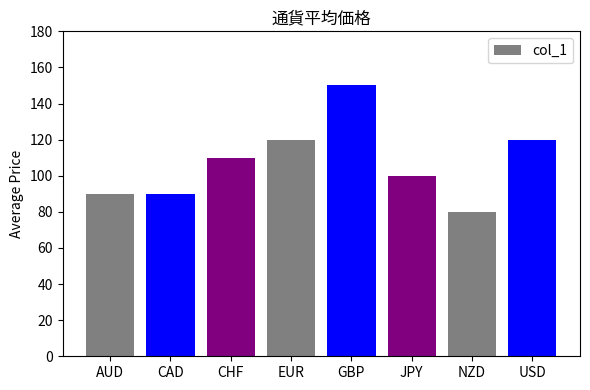

What is the difference between the values at GBP and USD?

30